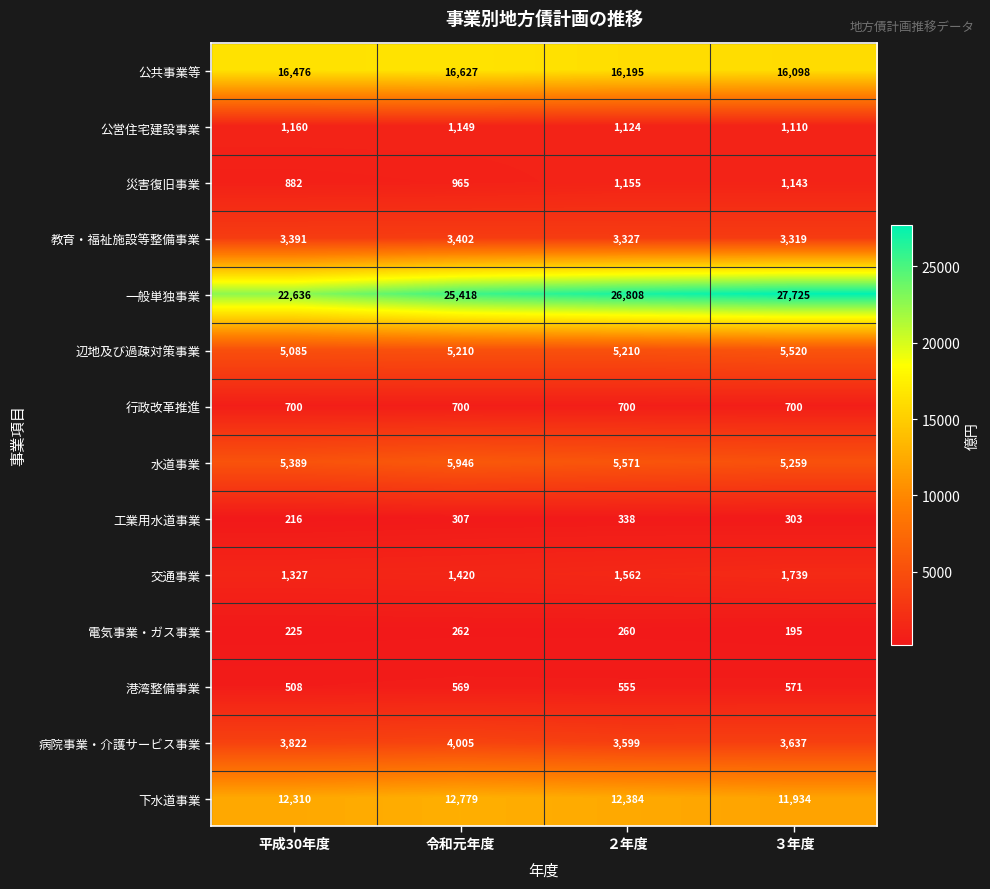

Is it true that 病院事業・介護サービス事業 equals 3599 at ２年度?

True